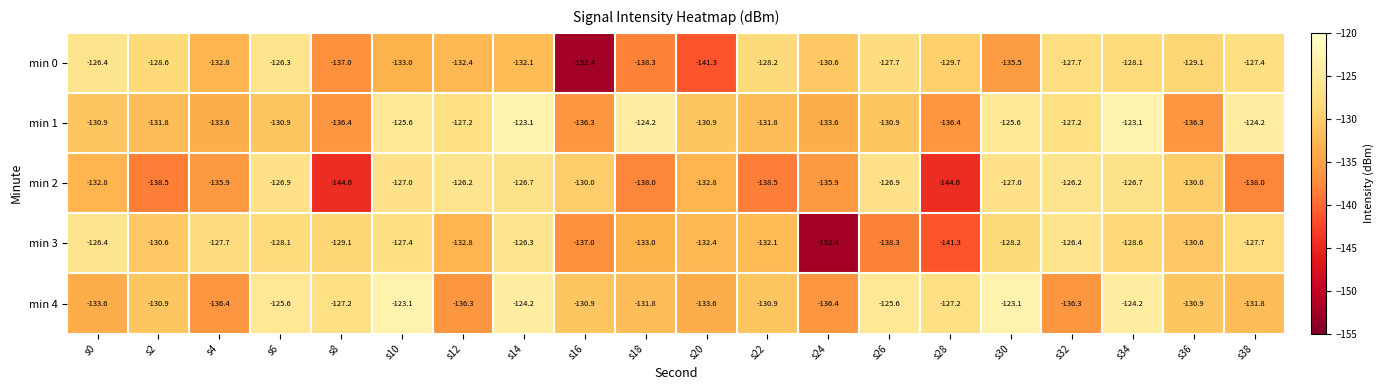

How many values in the min 3 series are below -129?

11